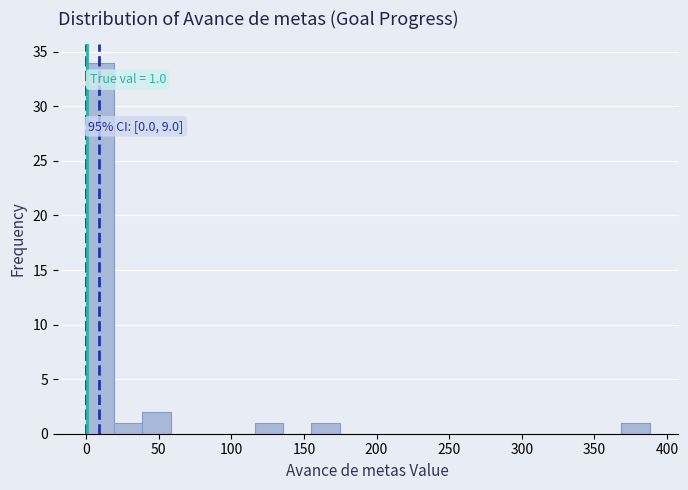

Around what value on the x-axis is the tallest bar? Give the approximate position of its centre, as read against the axis.

10